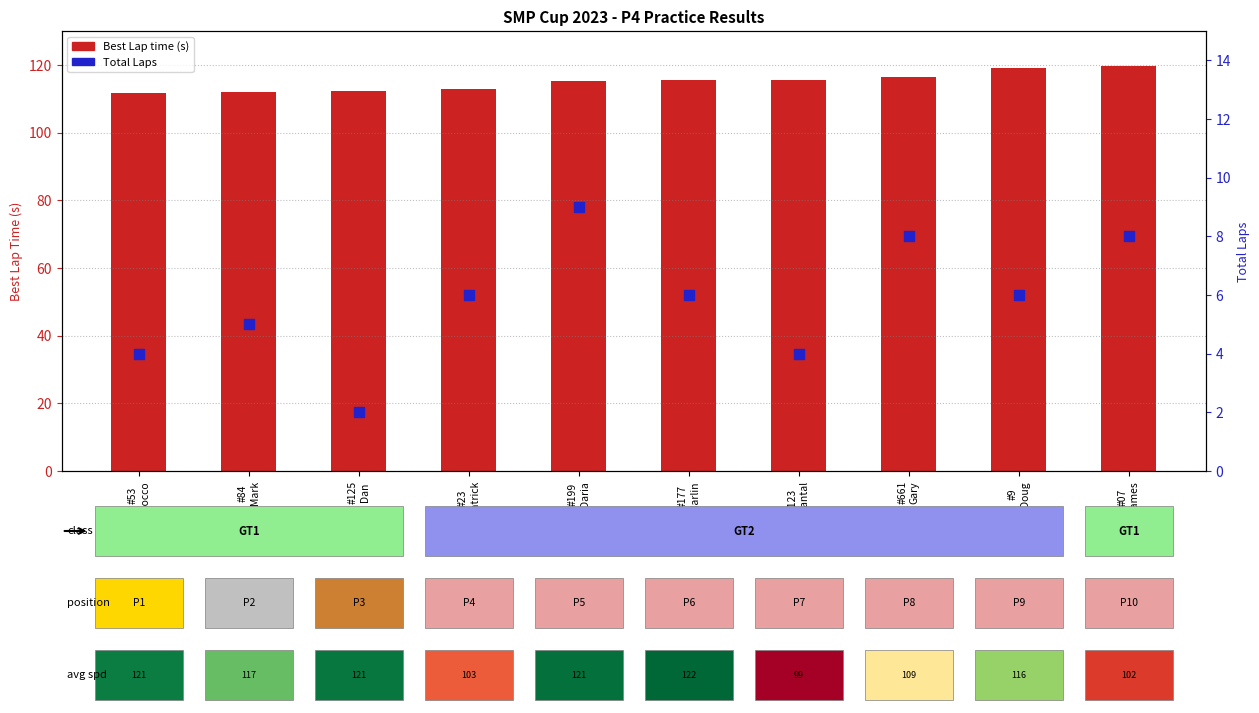

Is the value of Best Lap time (s) at #53
Rocco greater than the value of Total Laps at #23
Patrick?

Yes